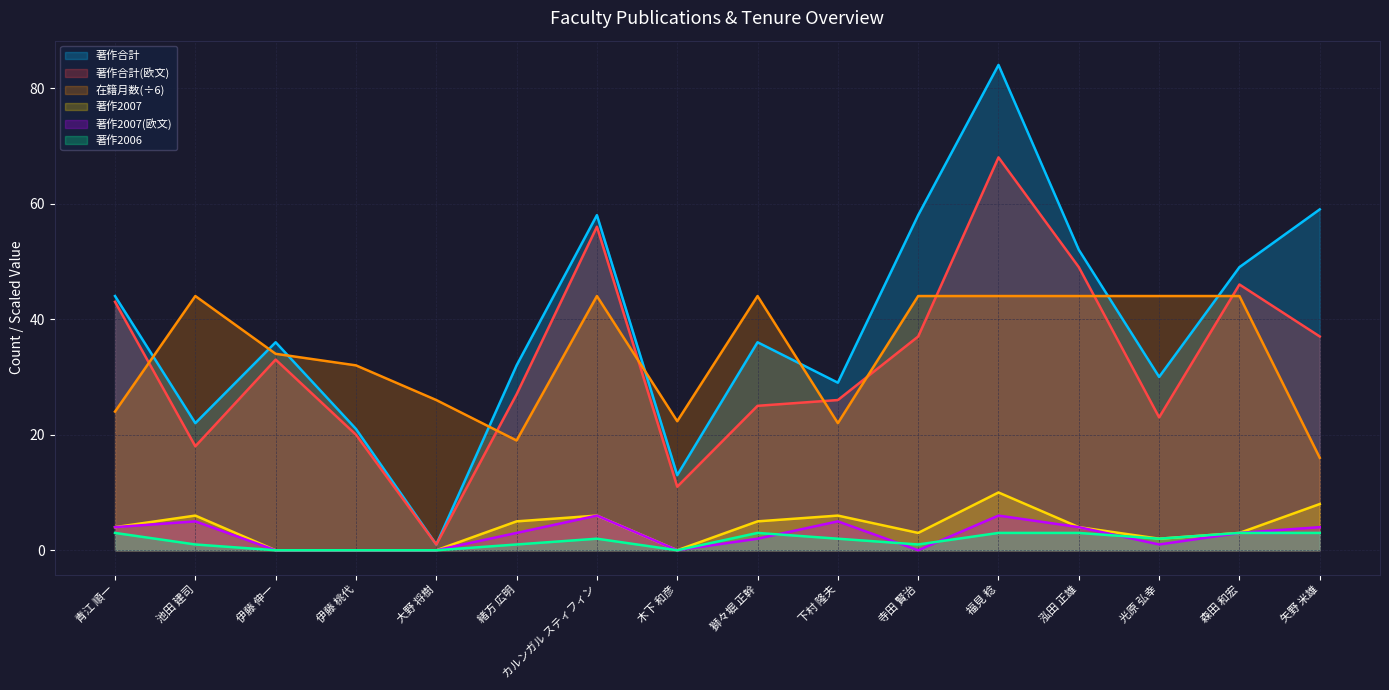

Between 下村 隆夫 and 矢野 米雄, which series saw the biggest shift?

著作合計